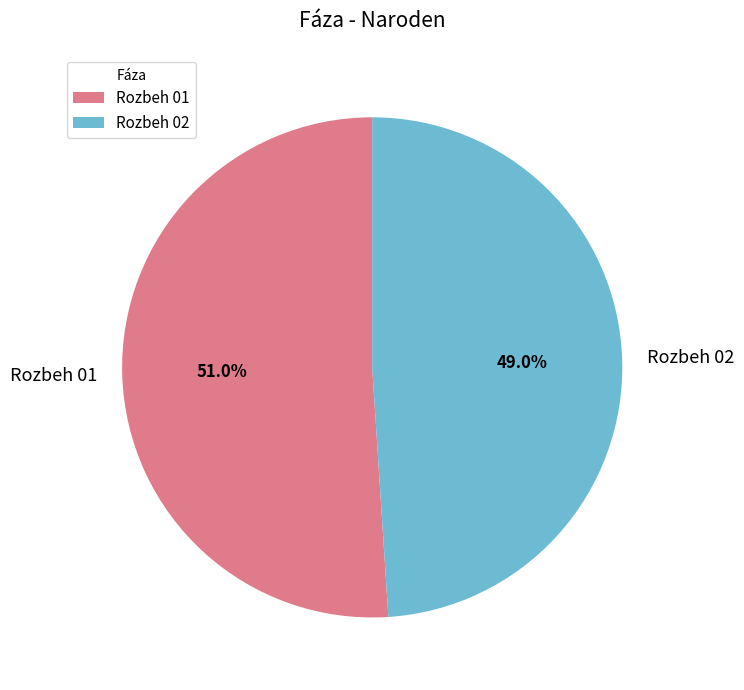

To the nearest percent, what portion does Rozbeh 01 represent?

51%